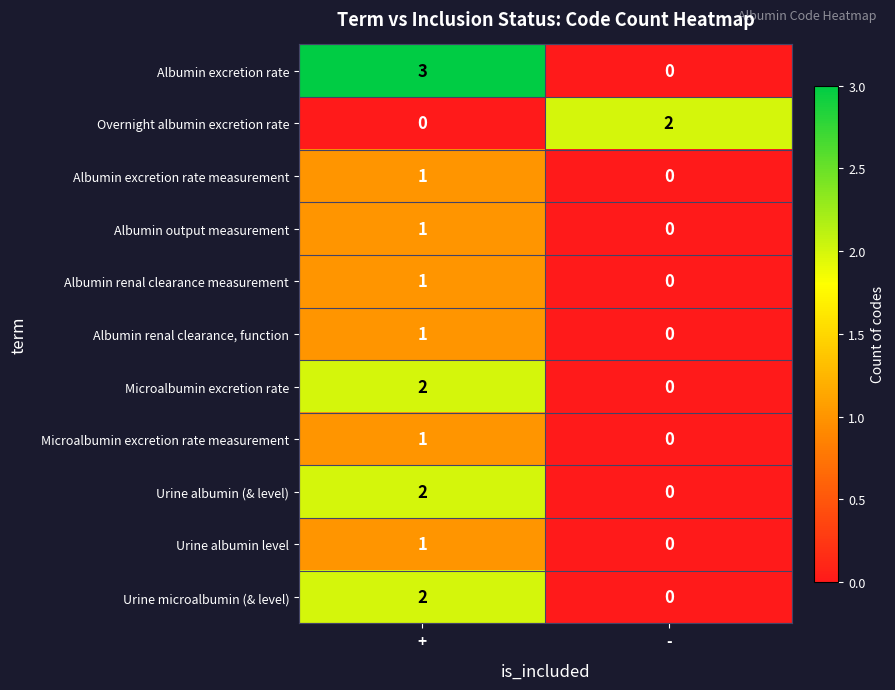

Rank the categories by Microalbumin excretion rate value from highest to lowest.

+, -